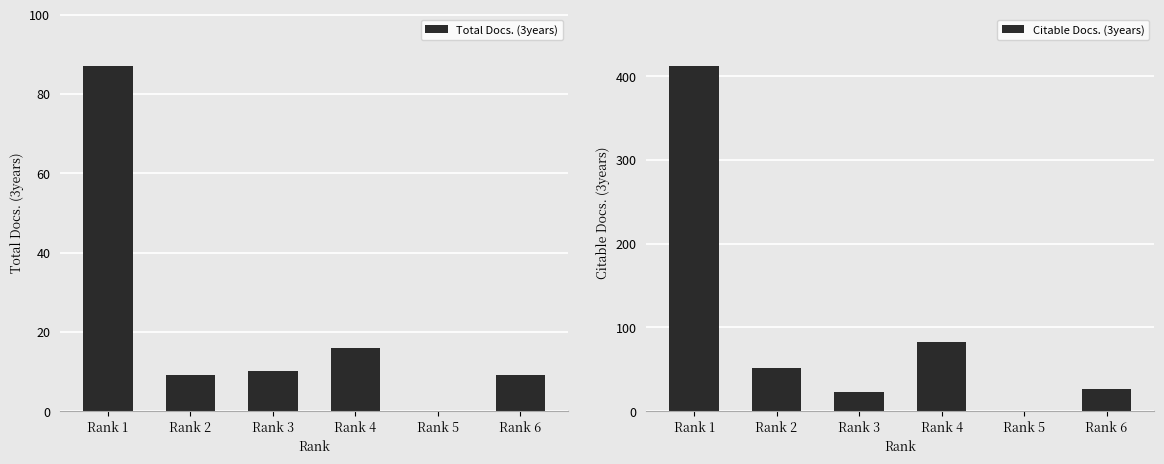

Reading left to right, extract all data points from this chart.

Total Docs. (3years): Rank 1=87	Rank 2=9	Rank 3=10	Rank 4=16	Rank 5=0	Rank 6=9
Citable Docs. (3years): Rank 1=412	Rank 2=52	Rank 3=23	Rank 4=83	Rank 5=0	Rank 6=27